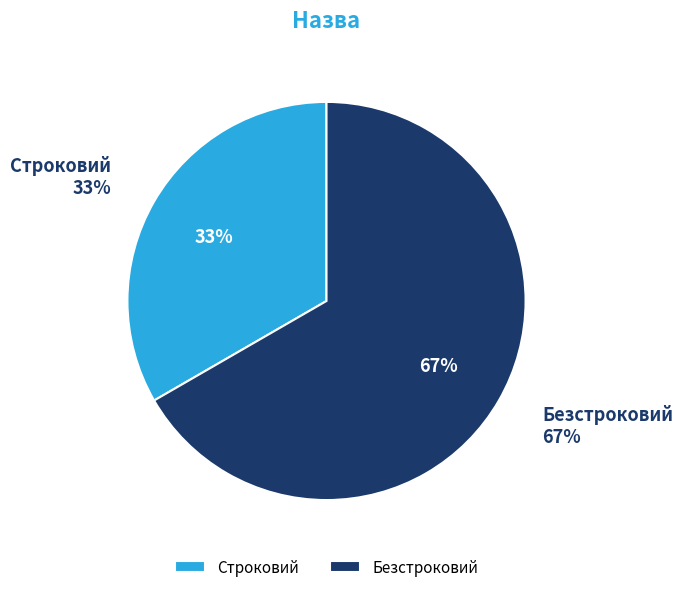

The Безстроковий slice represents 67% of the pie. True or false?

True